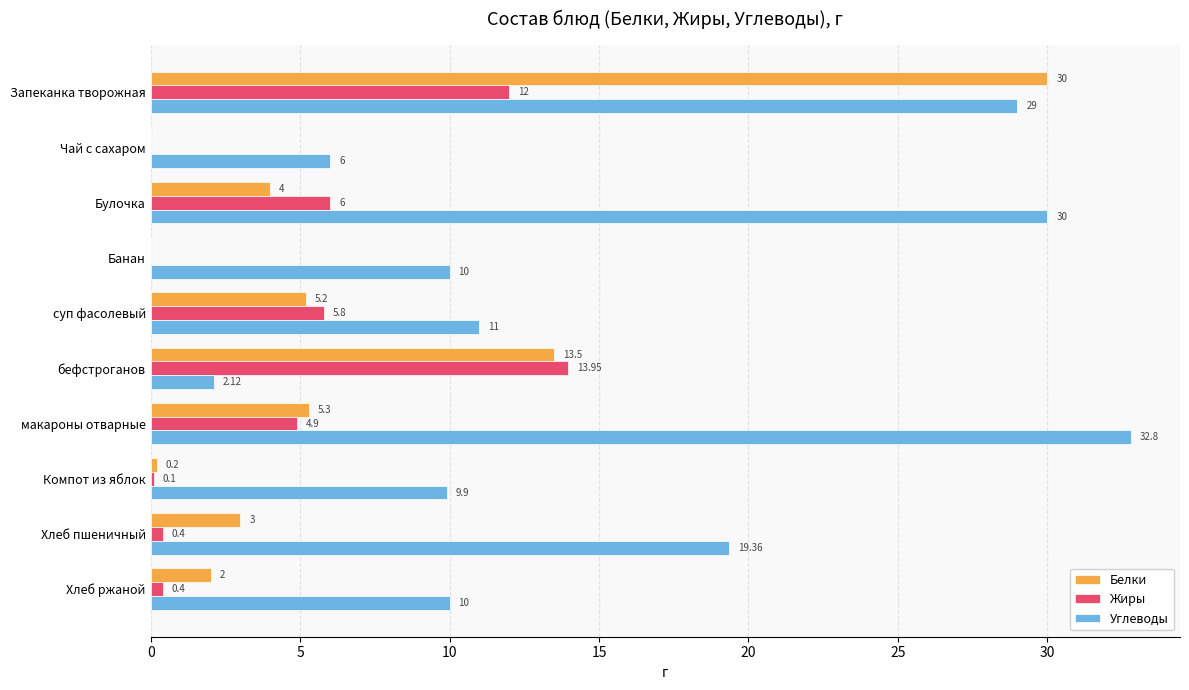

At which category is the sum across all series the highest?

Запеканка творожная